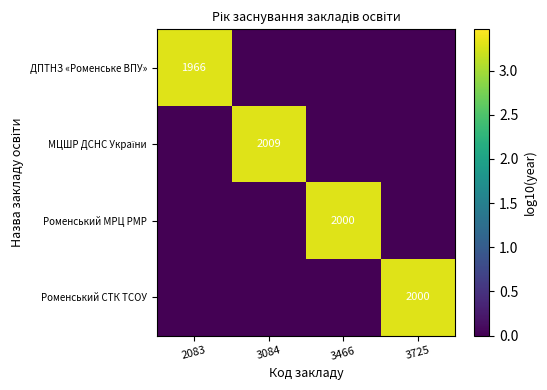

At which category does the chart reach its peak across all series?

3084